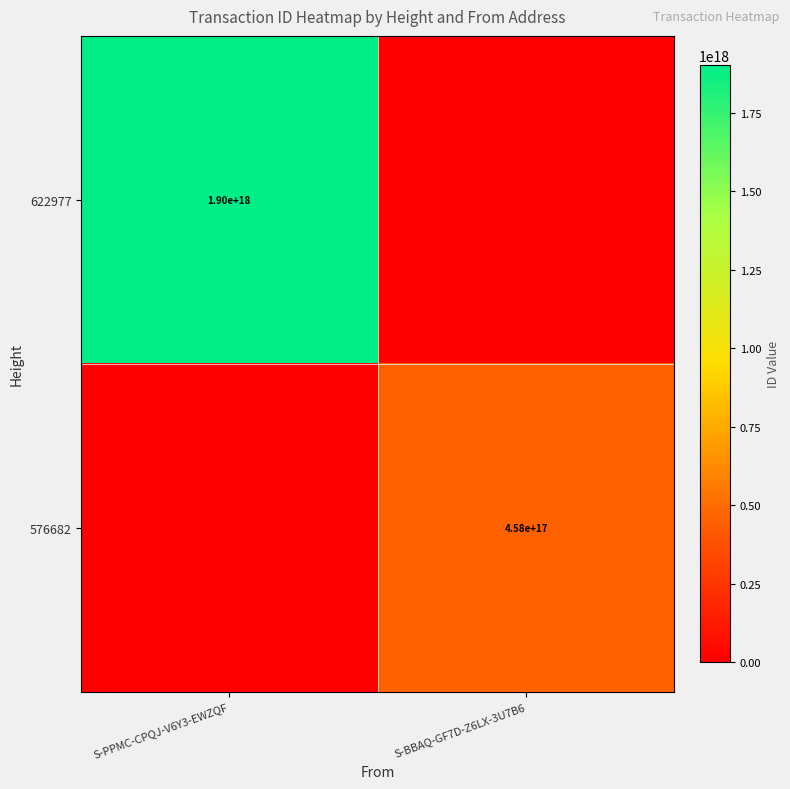

Is it true that 576682 equals 458000000000000000 at S-BBAQ-GF7D-Z6LX-3U7B6?

True